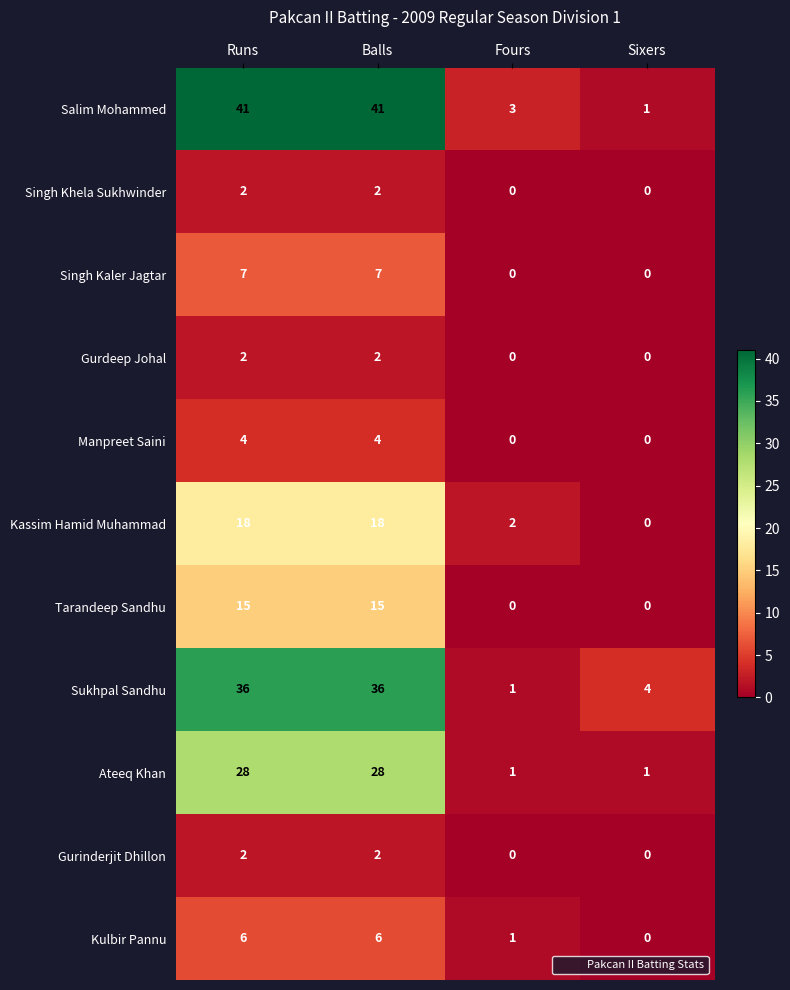

What is the total value across all series at Fours?

8